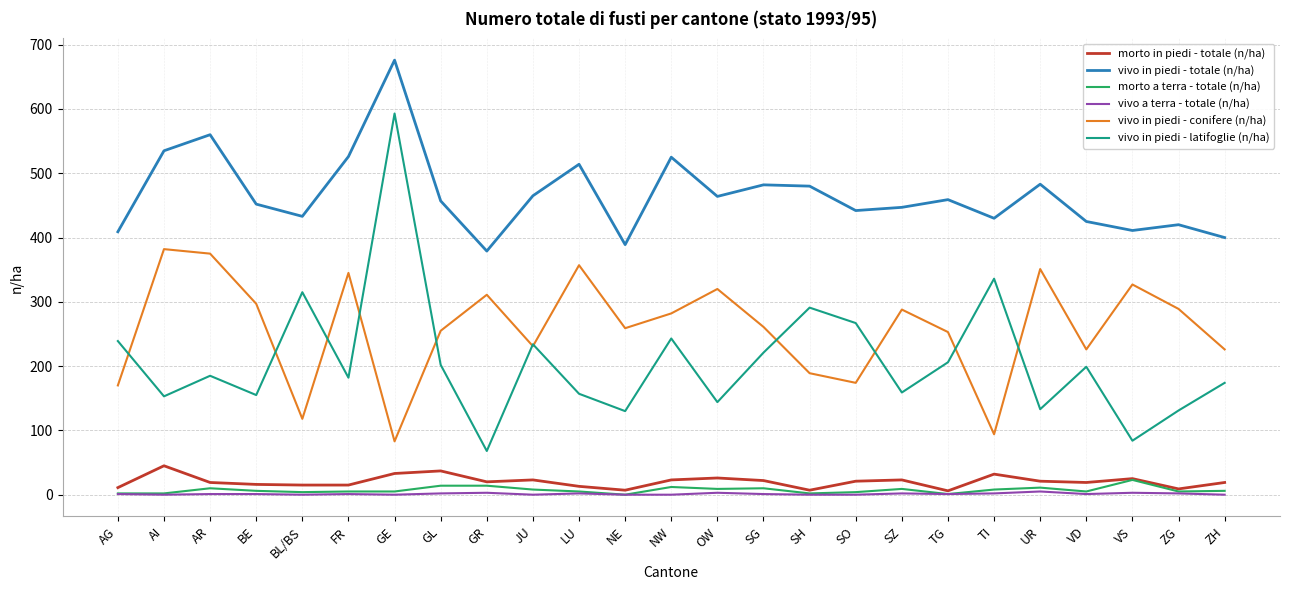

Is the value of vivo in piedi - totale (n/ha) at BE greater than the value of morto a terra - totale (n/ha) at GE?

Yes